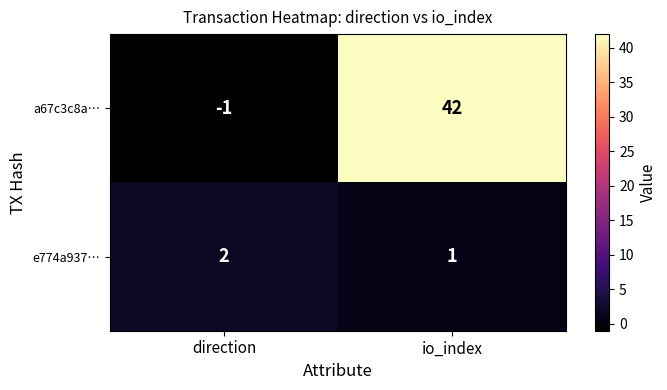

Between direction and io_index, which series saw the biggest shift?

a67c3c8a…